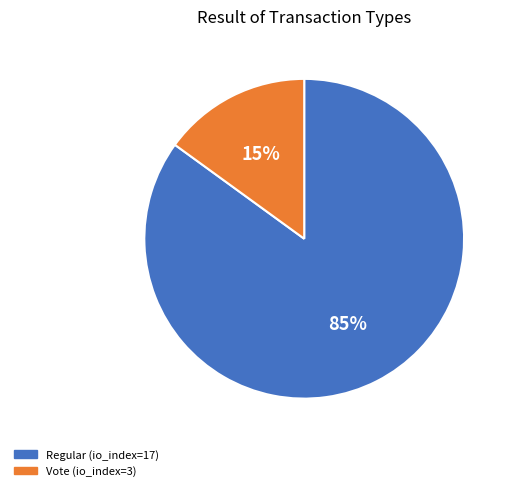

The Regular (io_index=17) slice represents 85% of the pie. True or false?

True